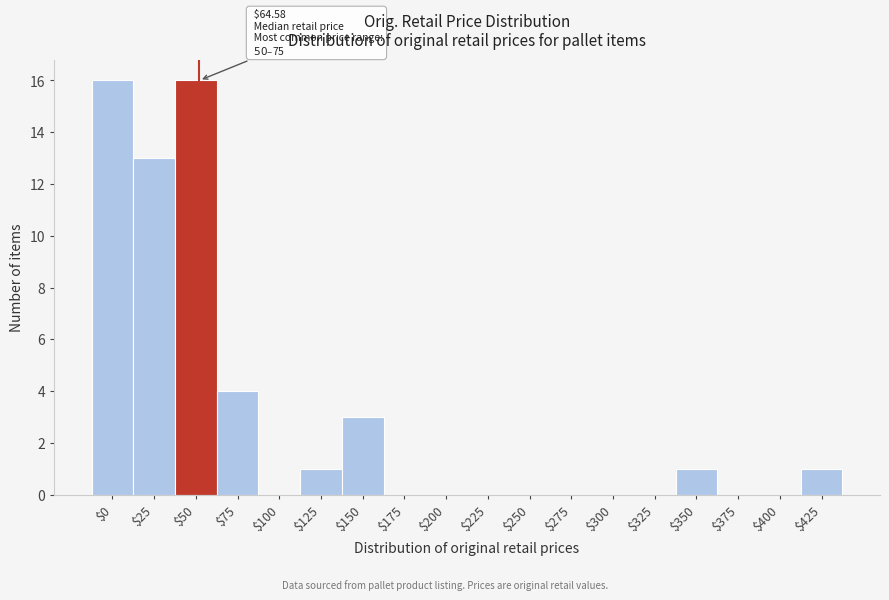

What is the sum of all values?

55